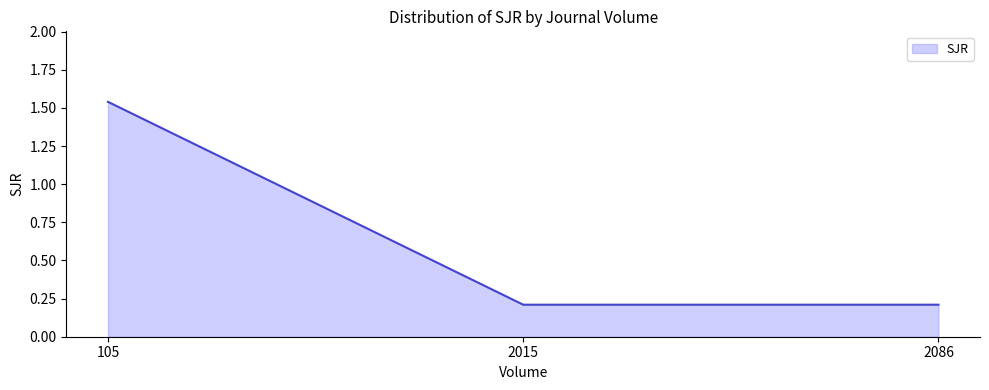

What is the difference between the maximum and minimum values?

1.3